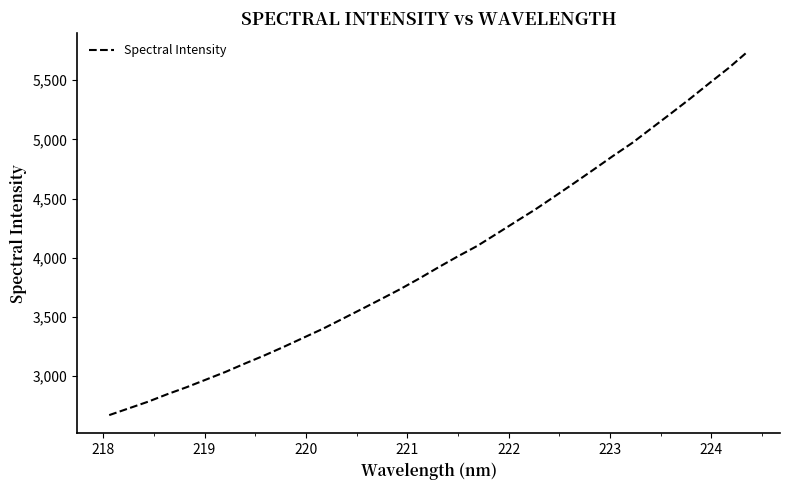

What is the difference between the maximum and minimum values?

3071.2